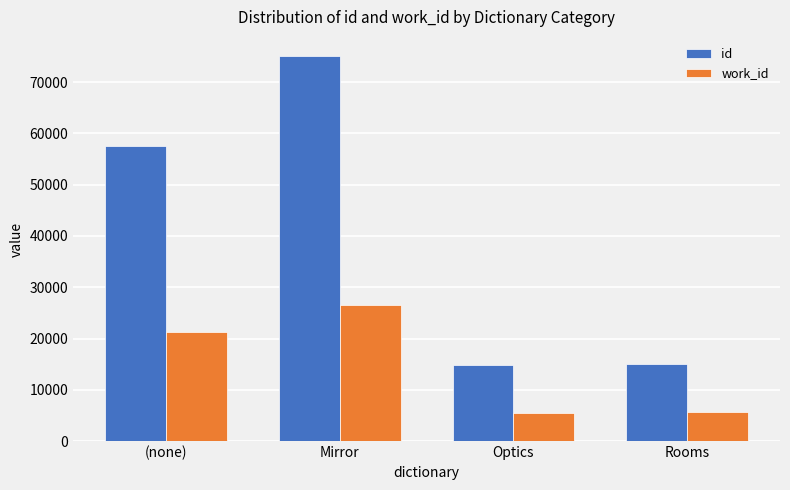

Rank the series by their maximum value, from lowest to highest.

work_id, id